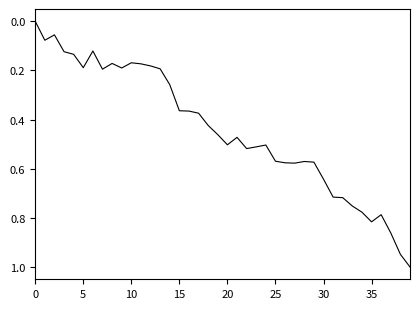

What is the maximum value shown in the chart?

1.0